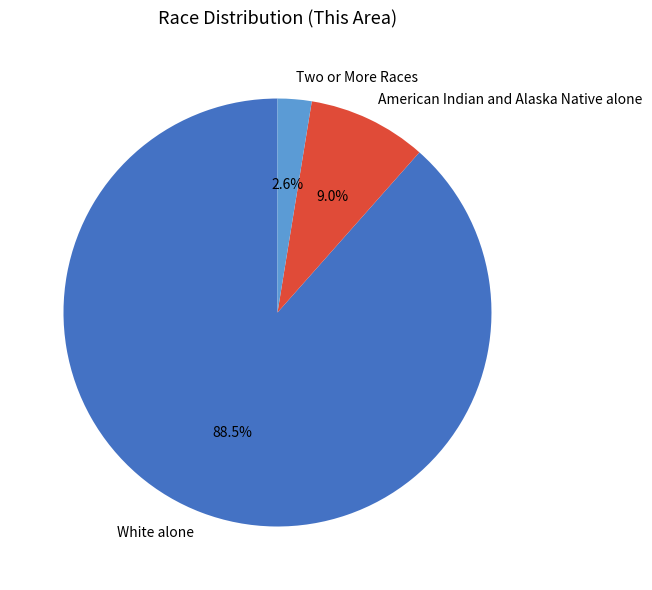

Between White alone and American Indian and Alaska Native alone, which is larger?

White alone